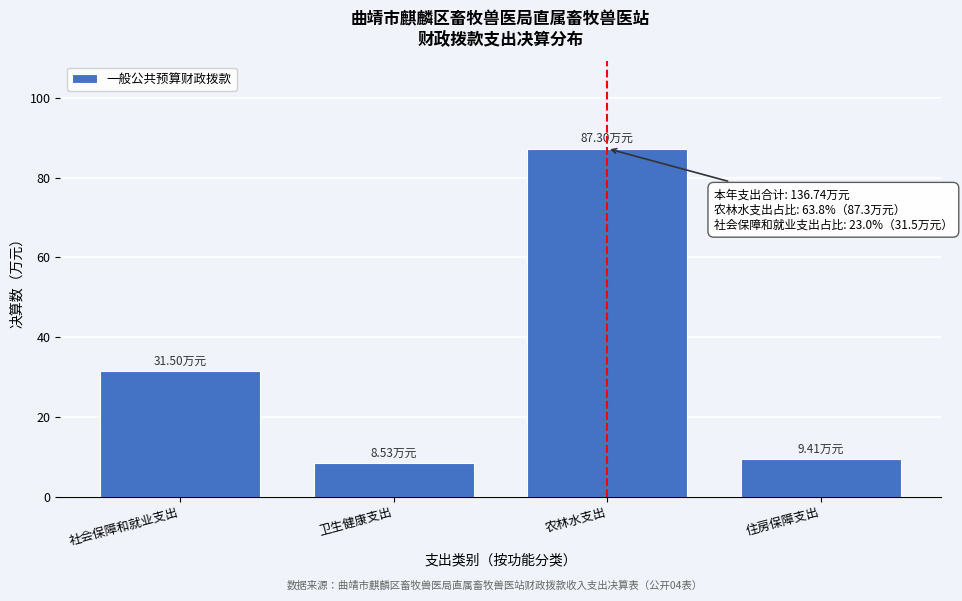

What is the sum of the values at 社会保障和就业支出 and 农林水支出?

118.8